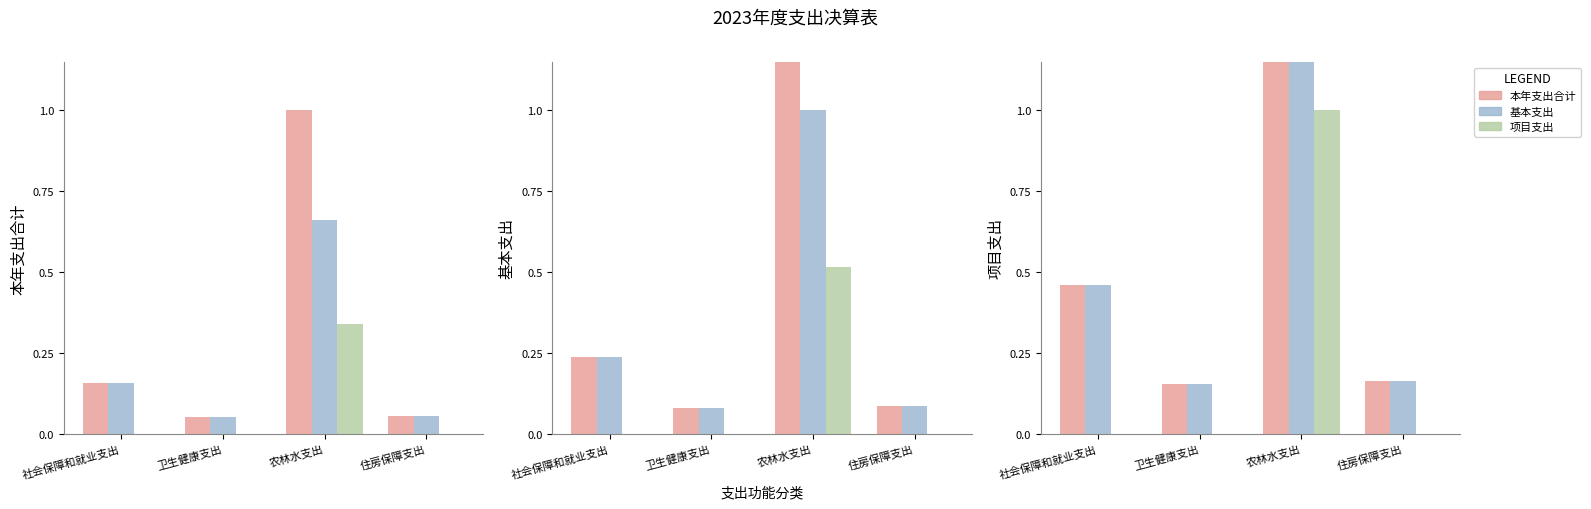

Rank the categories by 项目支出 value from lowest to highest.

社会保障和就业支出, 卫生健康支出, 住房保障支出, 农林水支出